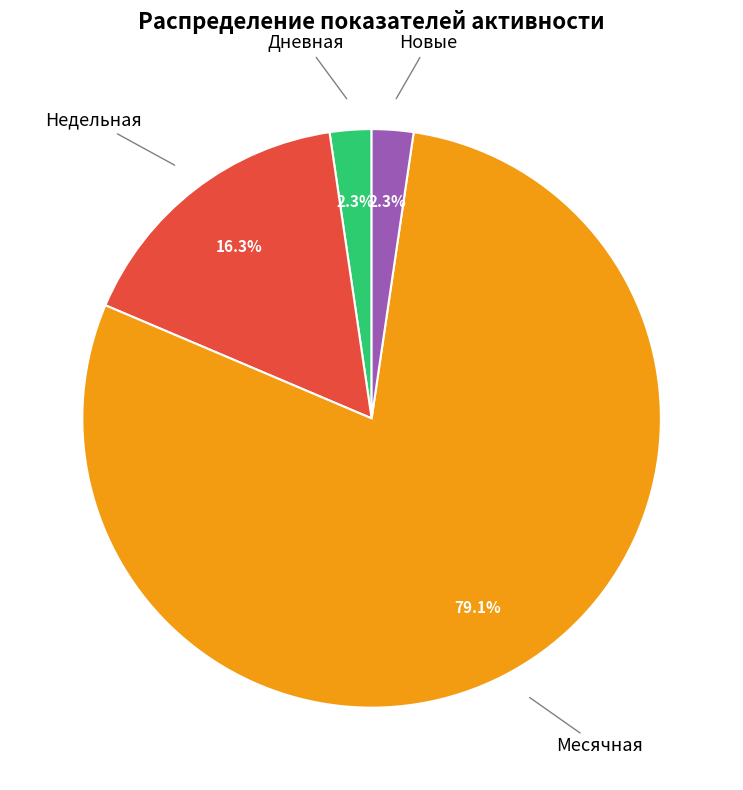

Does any single category account for the majority?

Yes